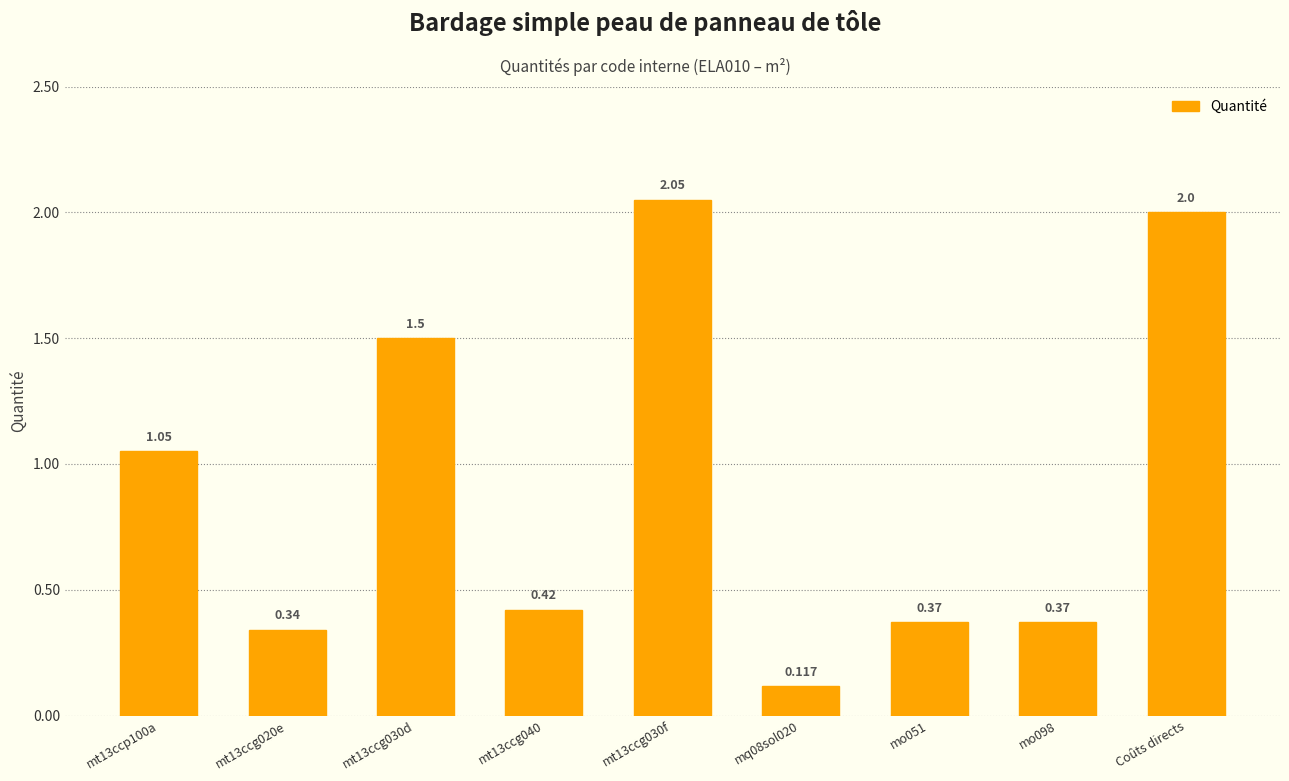

Between mq08sol020 and Coûts directs, which is larger?

Coûts directs